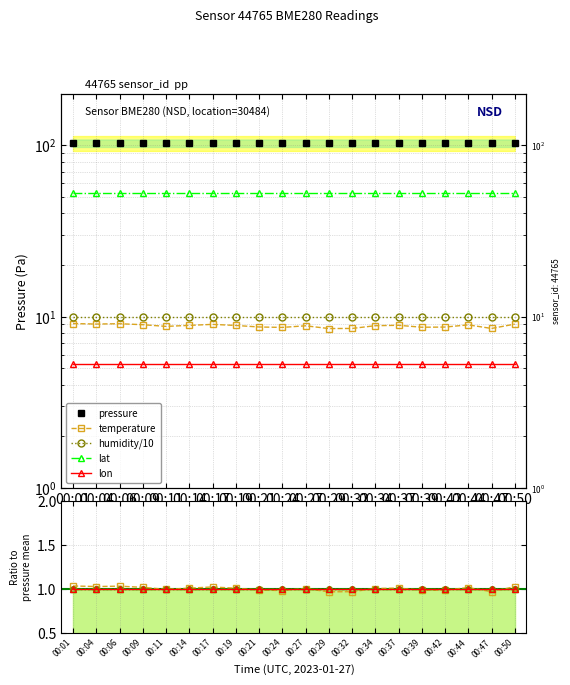

At which category is the sum across all series the highest?

00:01